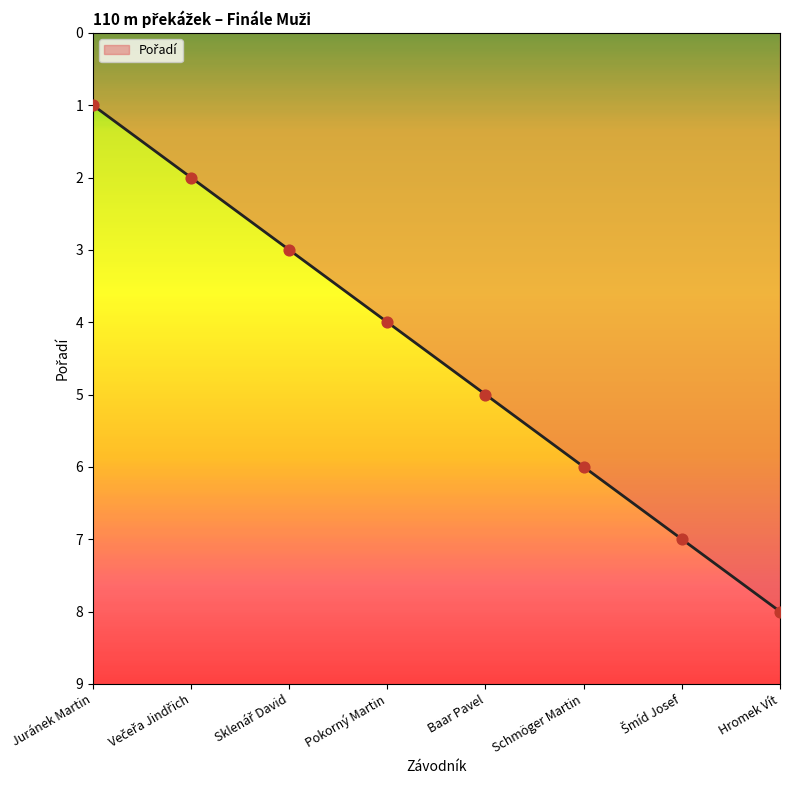

Approximately how many times larger is the value at Schmöger Martin compared to Baar Pavel?

1.2